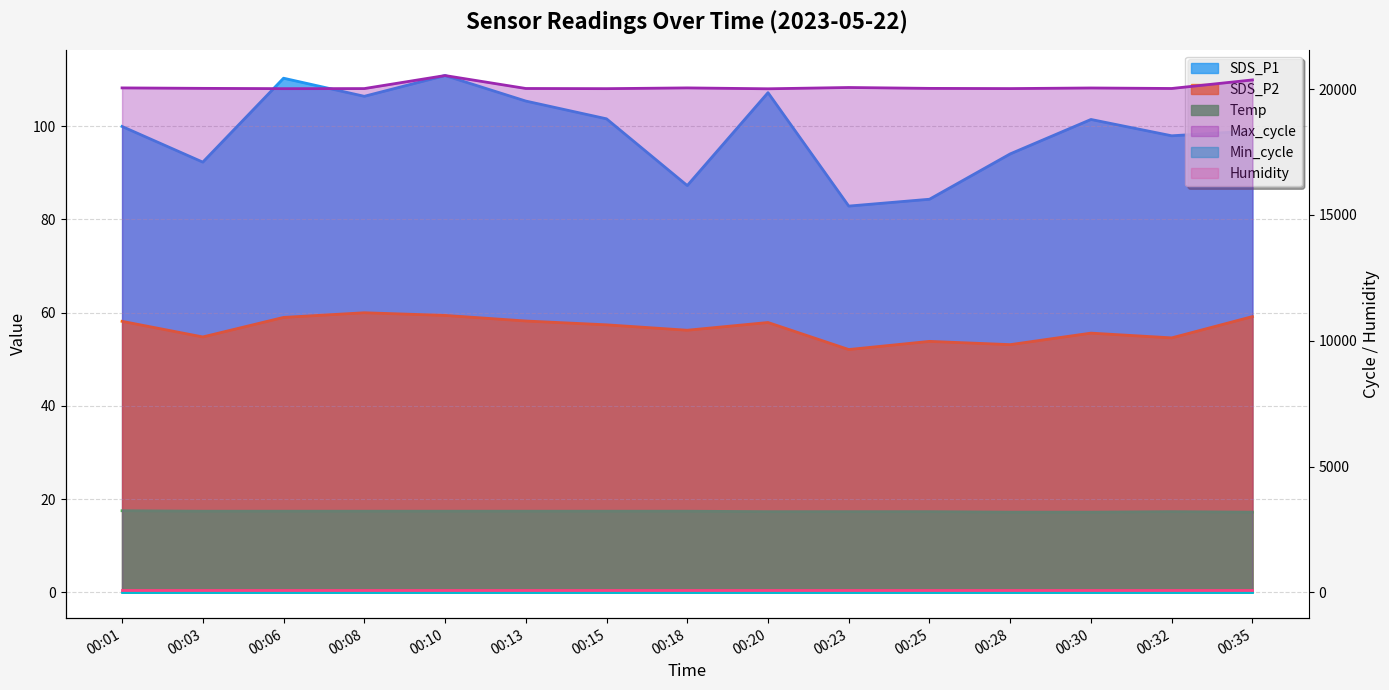

What is the value of the Temp point at the 14th from the left?

17.3